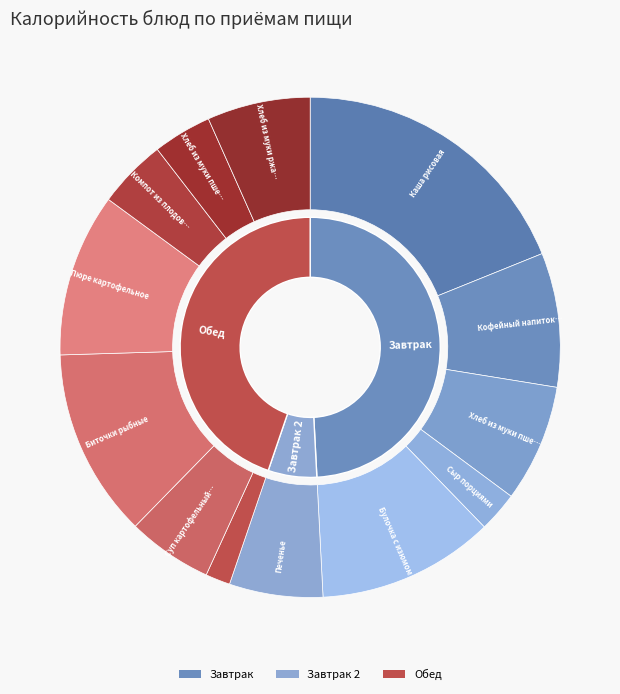

To the nearest percent, what percentage of the pie is Печенье?

6%